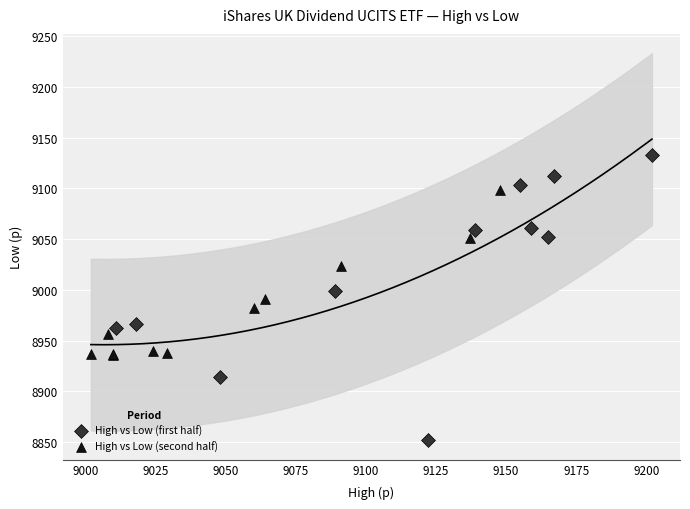

Which series reaches the minimum Y coordinate?

High vs Low (first half)